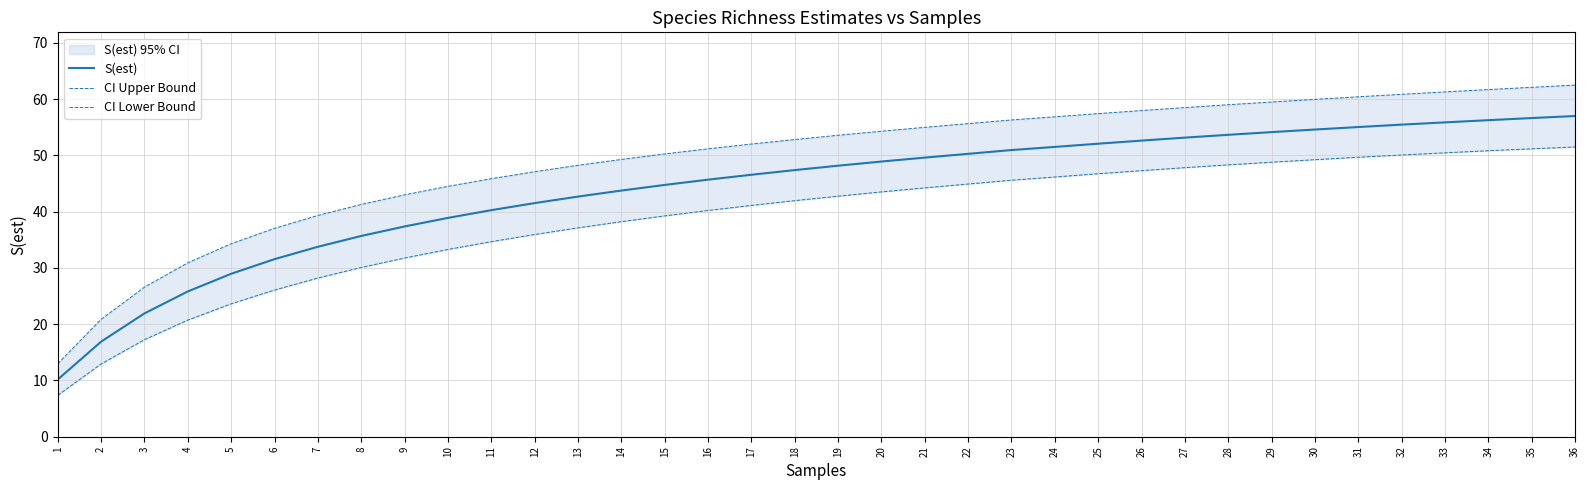

True or false: S(est) and CI Lower Bound cross at least once.

False